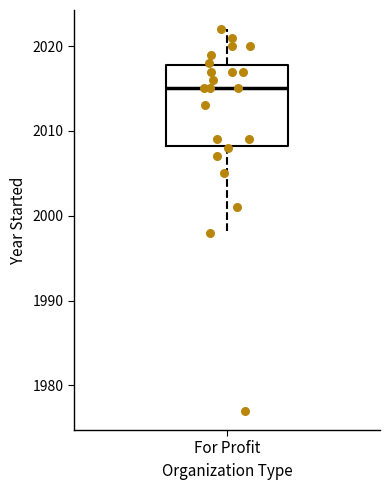

Transcribe this box plot: give where the median line is, the range the box spans, and where the two whiskers end, as read against the y-axis. The values are not printed on the chart, so give them approximately, as read against the axis.

median 2015, box 2008 to 2018, whiskers 1998 to 2022